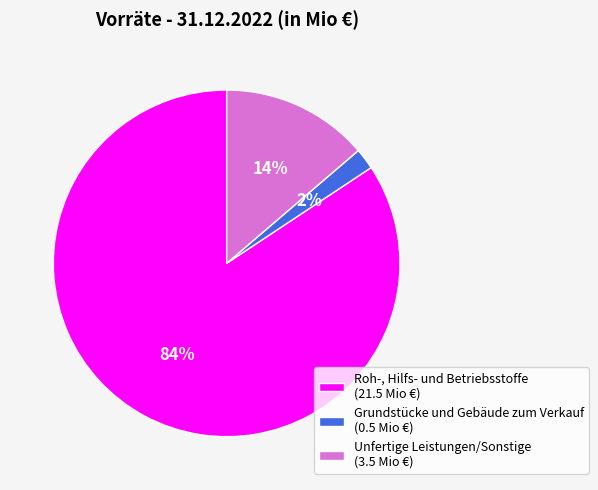

Count the number of slices in the pie.

3